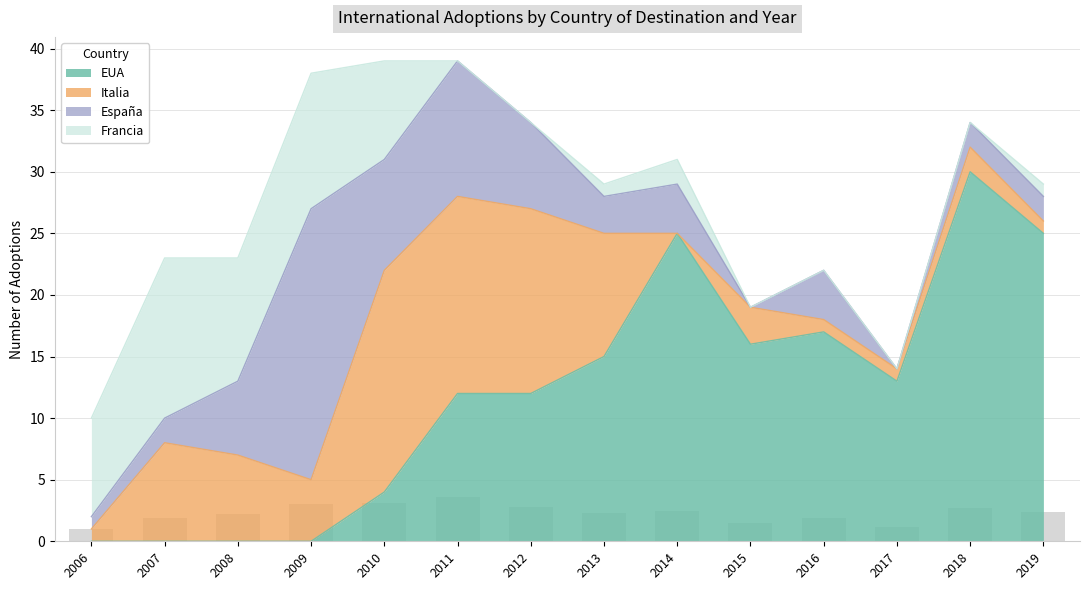

What is the greatest value displayed?

30